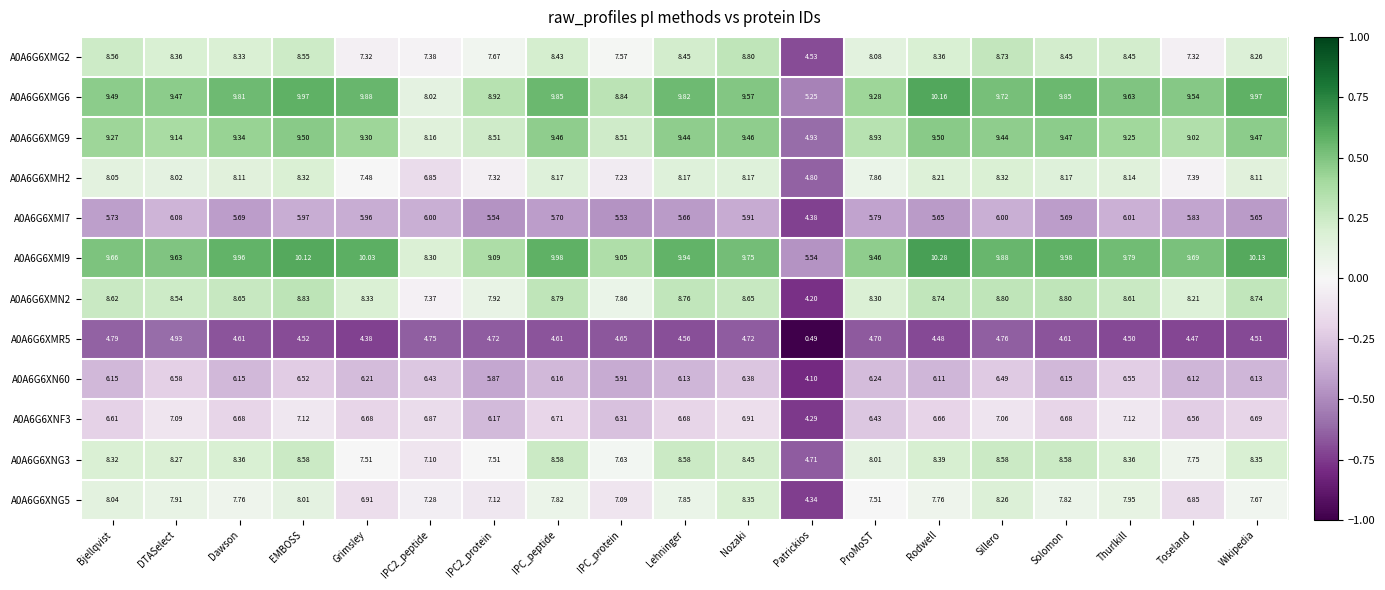

Count the number of categories in the chart.

19